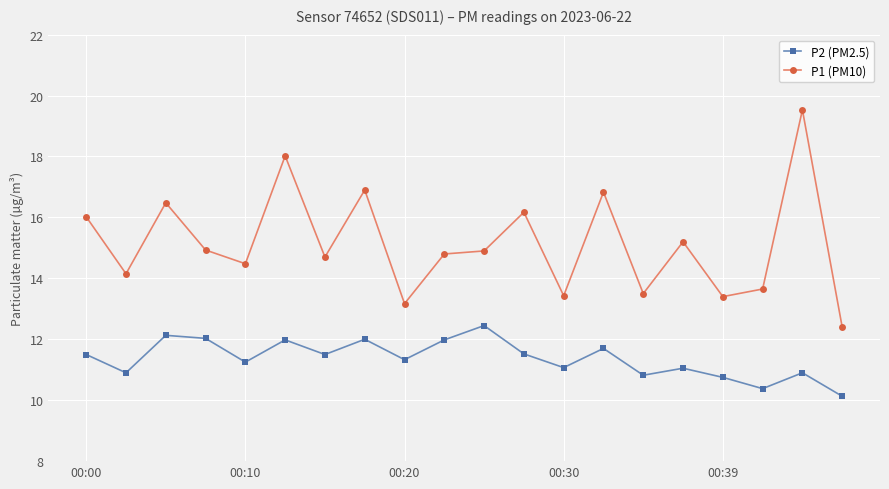

Rank the series by their maximum value, from highest to lowest.

P1 (PM10), P2 (PM2.5)